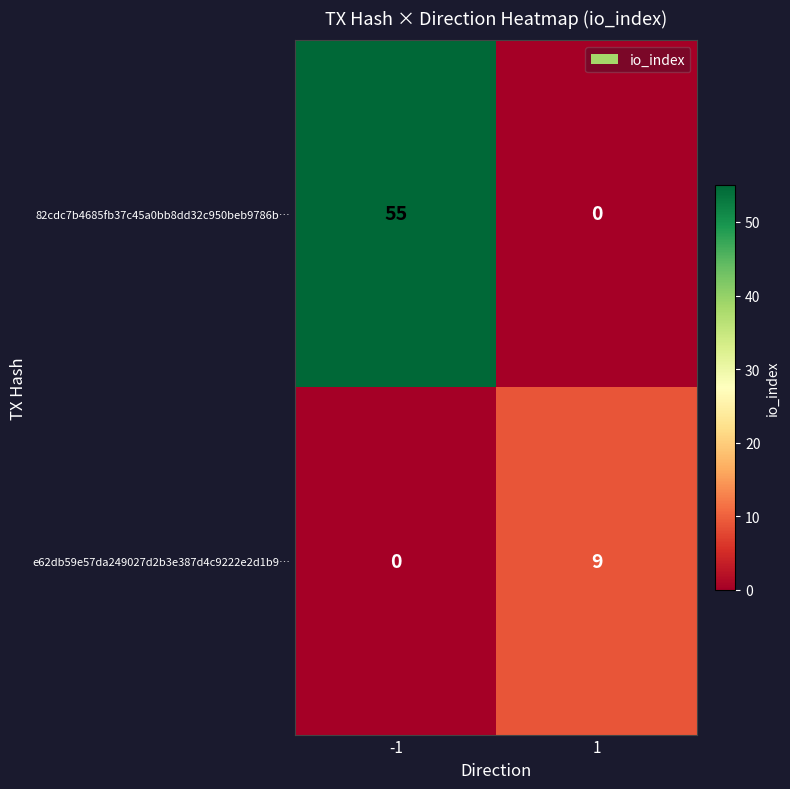

Reading left to right, transcribe all the data shown in this chart.

82cdc7b4685fb37c45a0bb8dd32c950beb9786b…: 55	0
e62db59e57da249027d2b3e387d4c9222e2d1b9…: 0	9